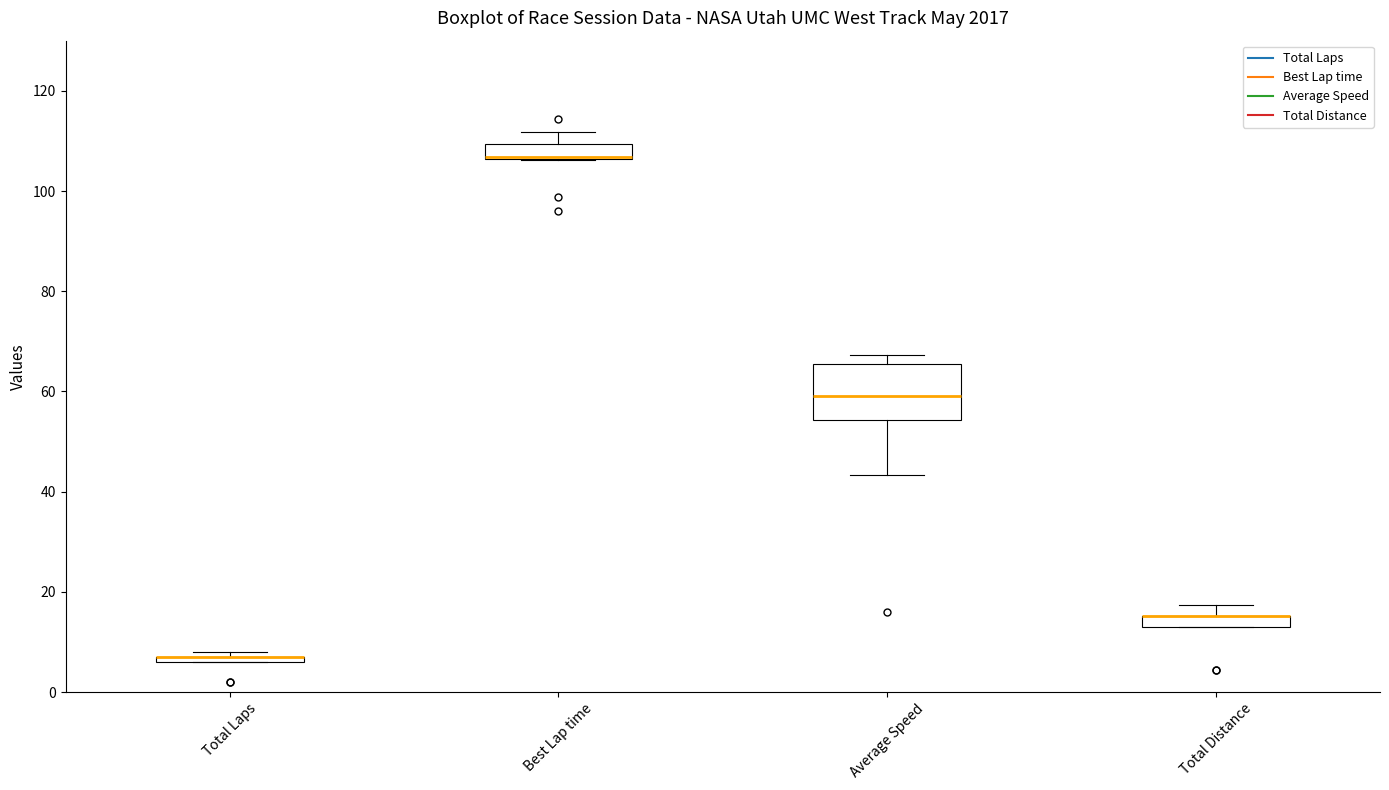

Where does the upper whisker of the box for Total Distance end on the y-axis? The values are not printed on the chart, so give them approximately, as read against the axis.

18